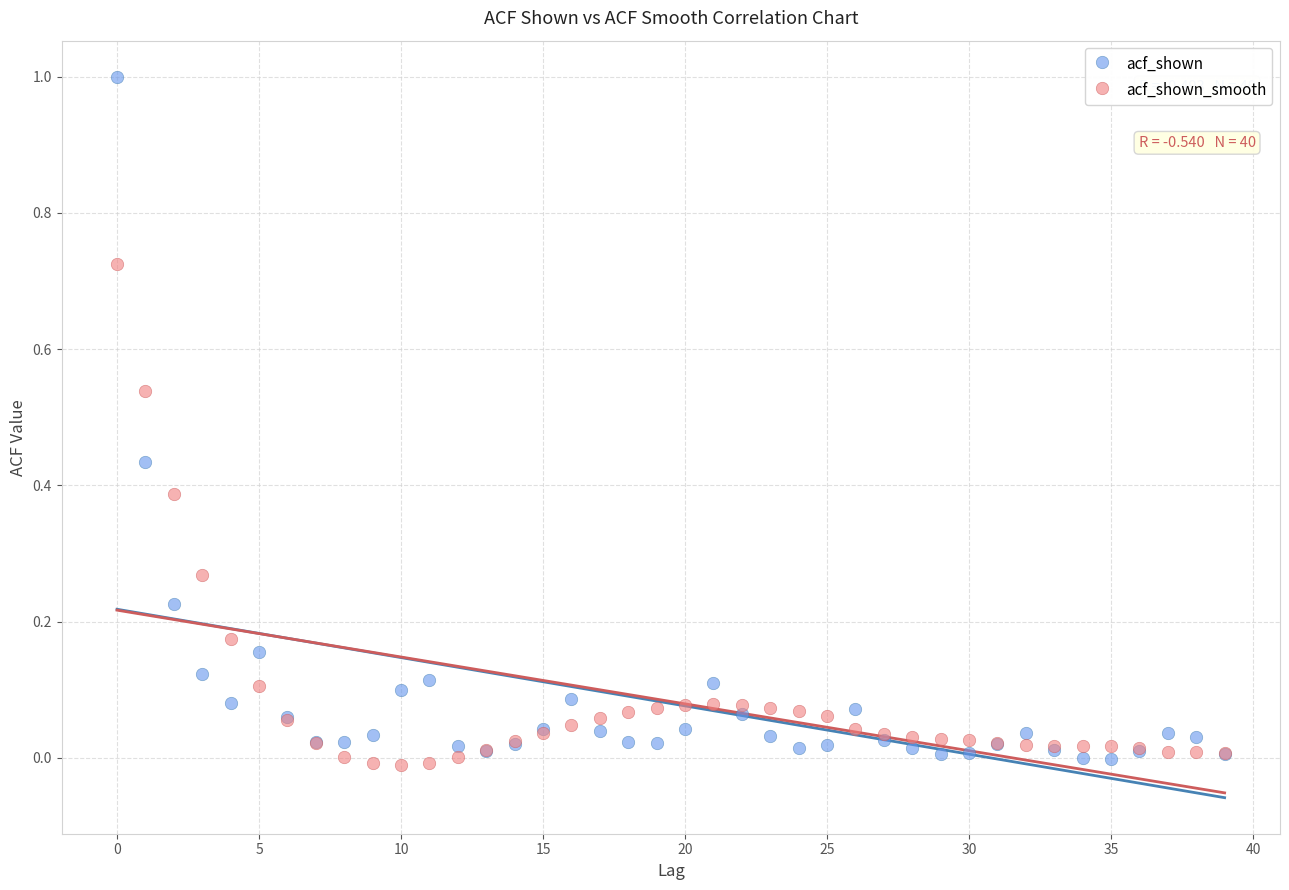

Which series contains the highest Y value?

acf_shown